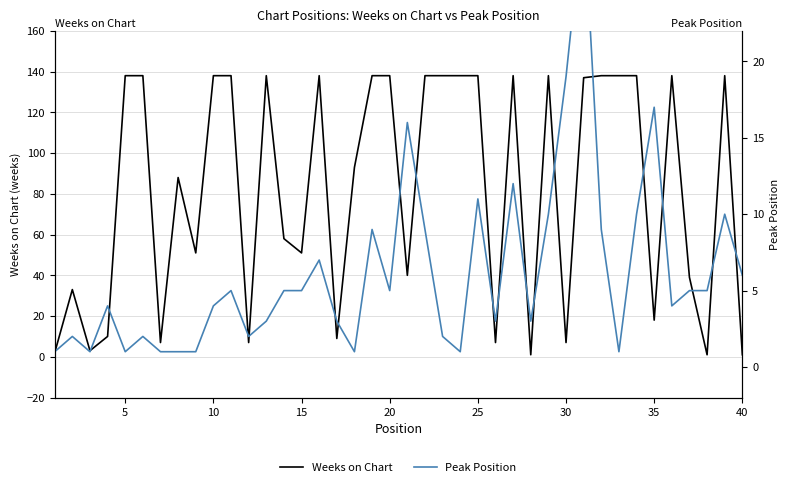

What are all the series names shown in the legend?

Weeks on Chart, Peak Position